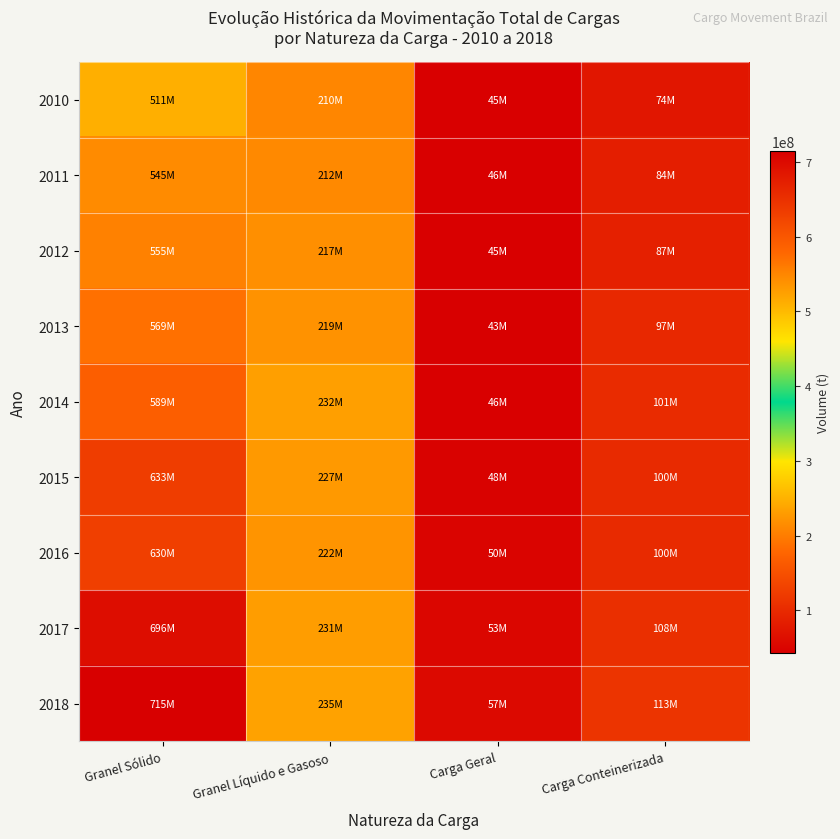

At which category is the sum across all series the highest?

Granel Sólido